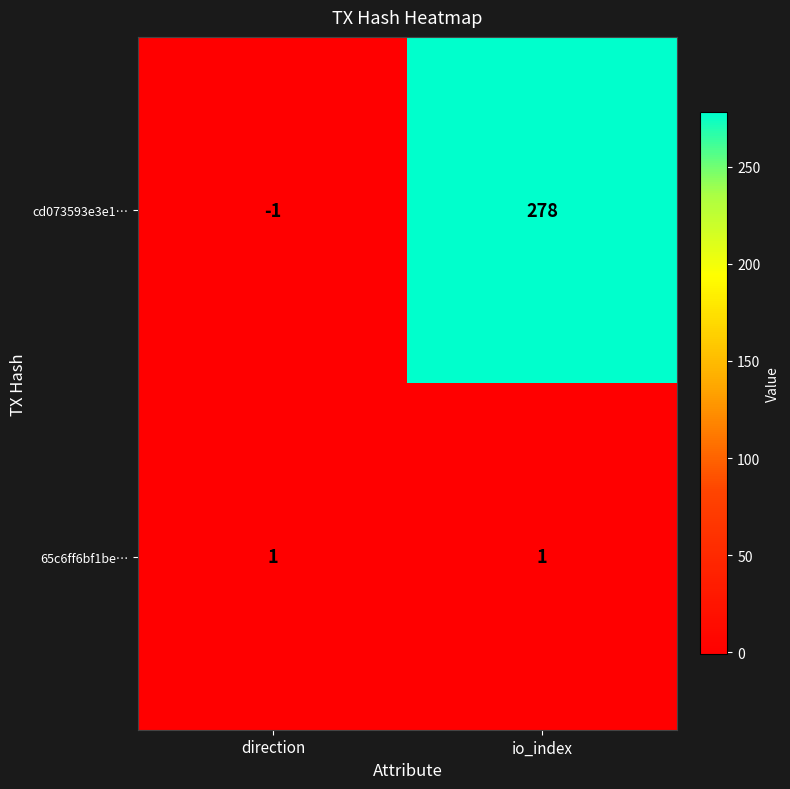

Reading left to right, extract all data points from this chart.

cd073593e3e1…: -1	278
65c6ff6bf1be…: 1	1